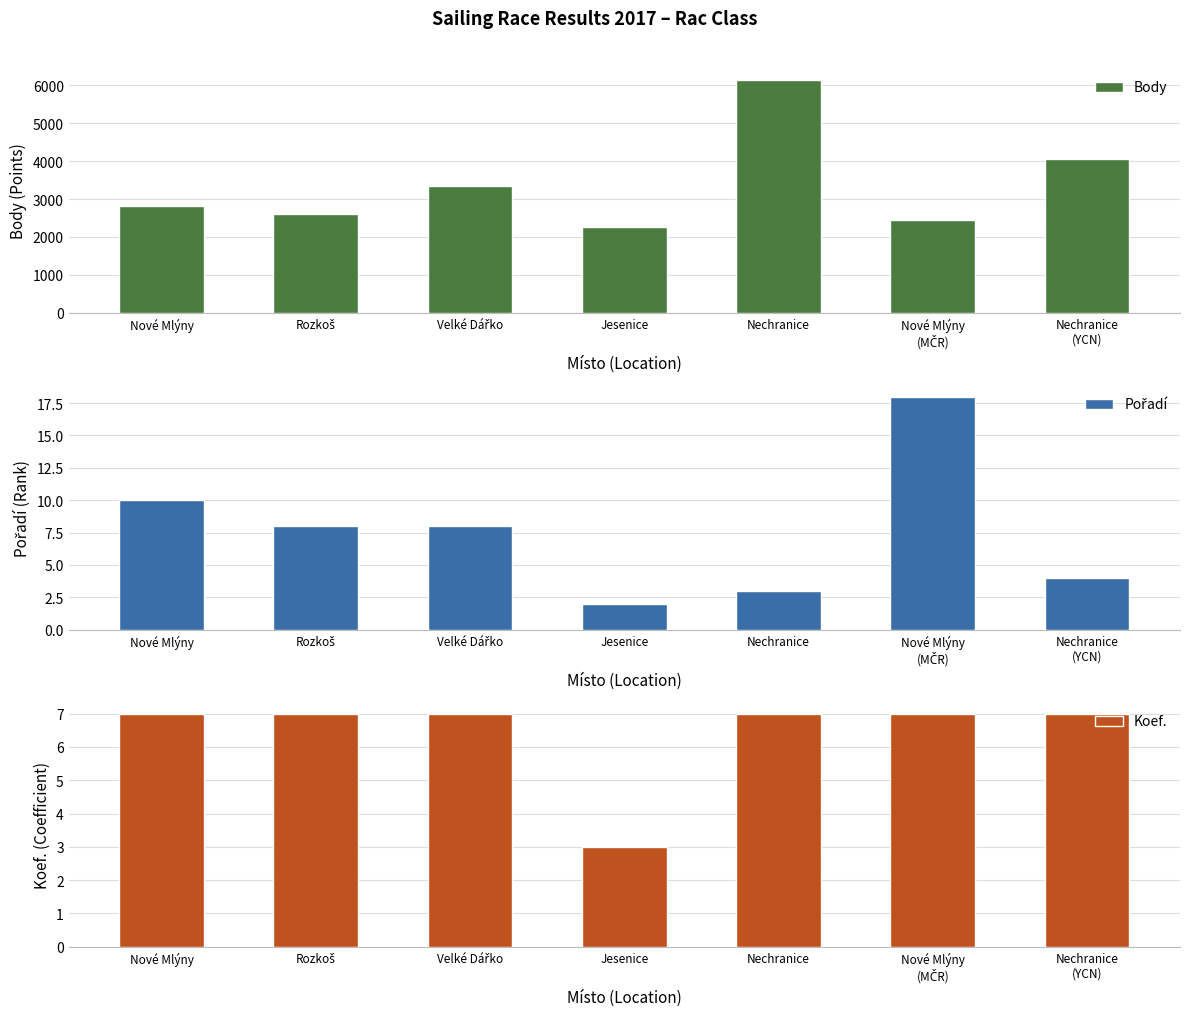

What are all the series names shown in the legend?

Body, Pořadí, Koef.